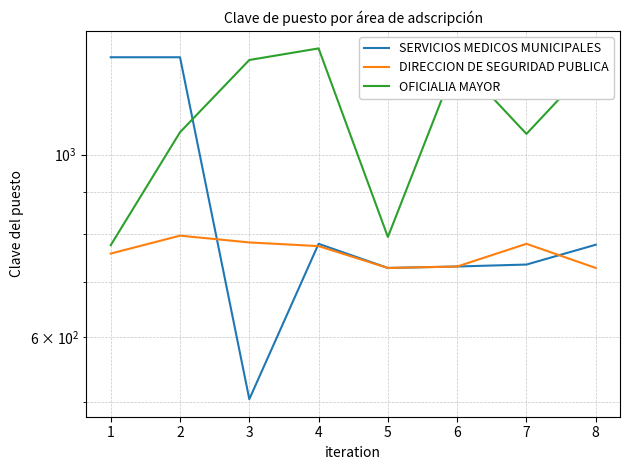

True or false: DIRECCION DE SEGURIDAD PUBLICA and OFICIALIA MAYOR cross at least once.

False